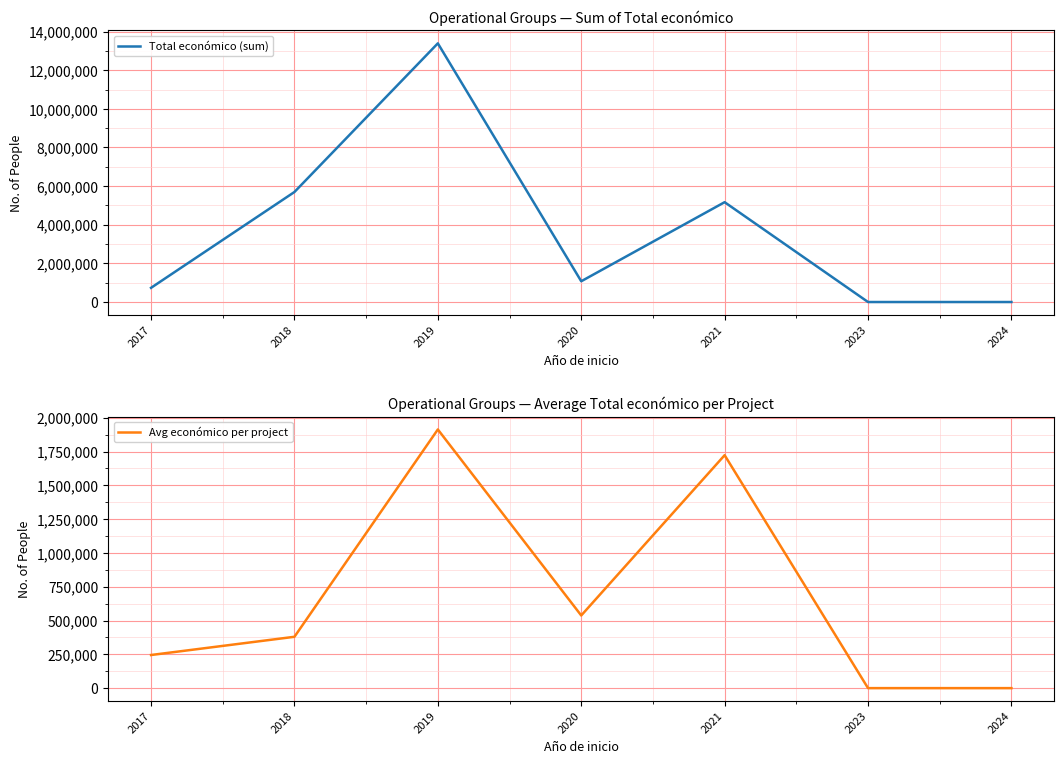

What are all the series names shown in the legend?

Total económico (sum), Avg económico per project